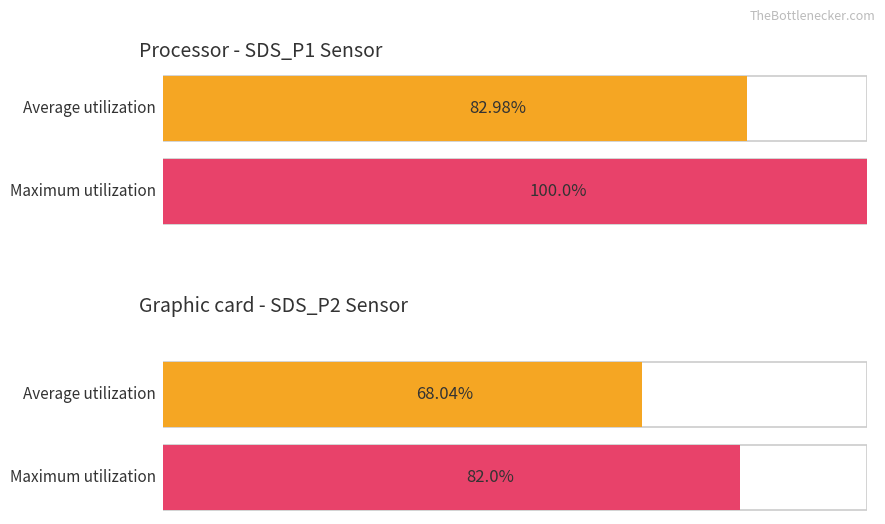

How many data points does each series have?

2